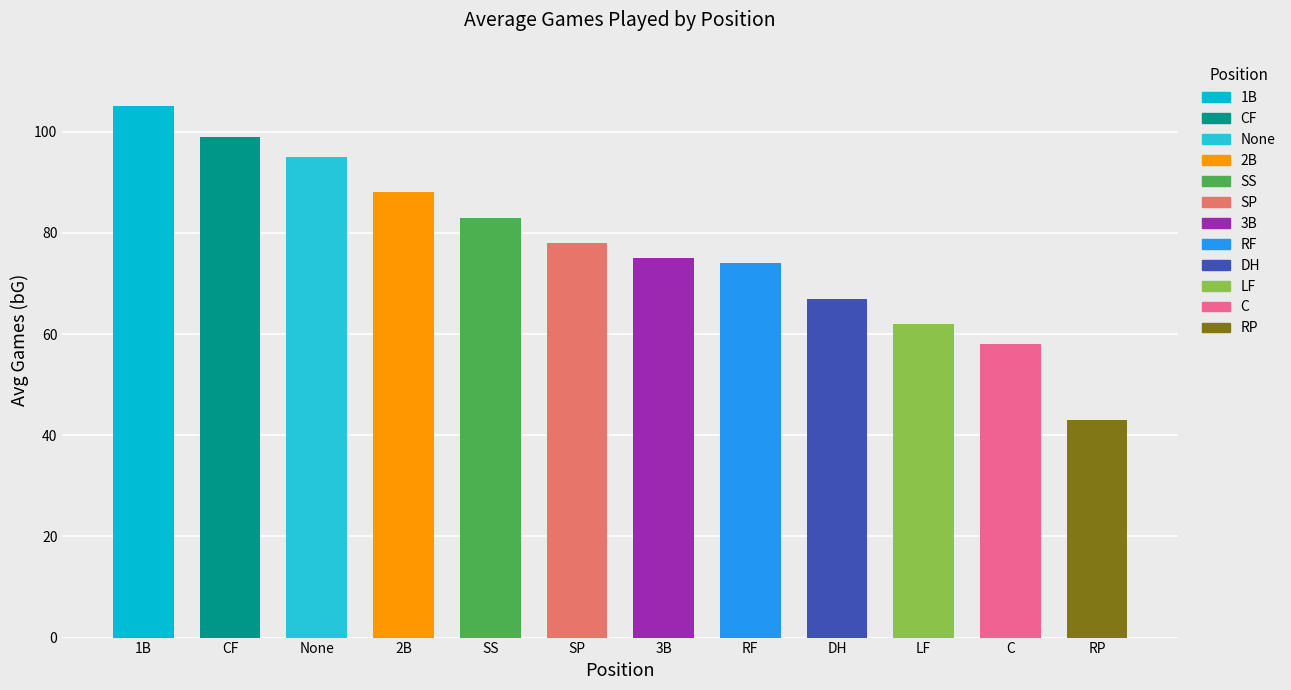

True or false: the data shows 105 at 1B.

True